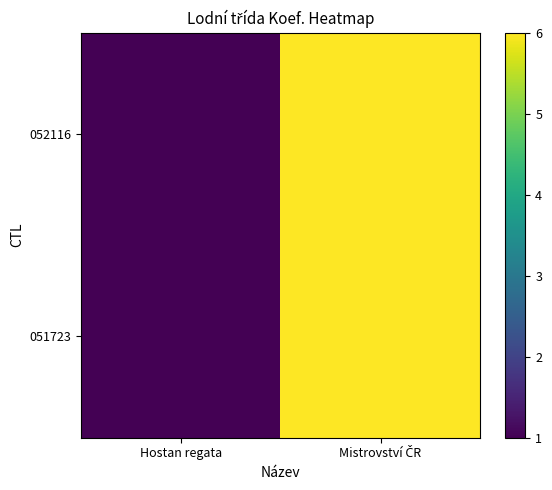

Which series changed the most between Hostan regata and Mistrovství ČR?

052116